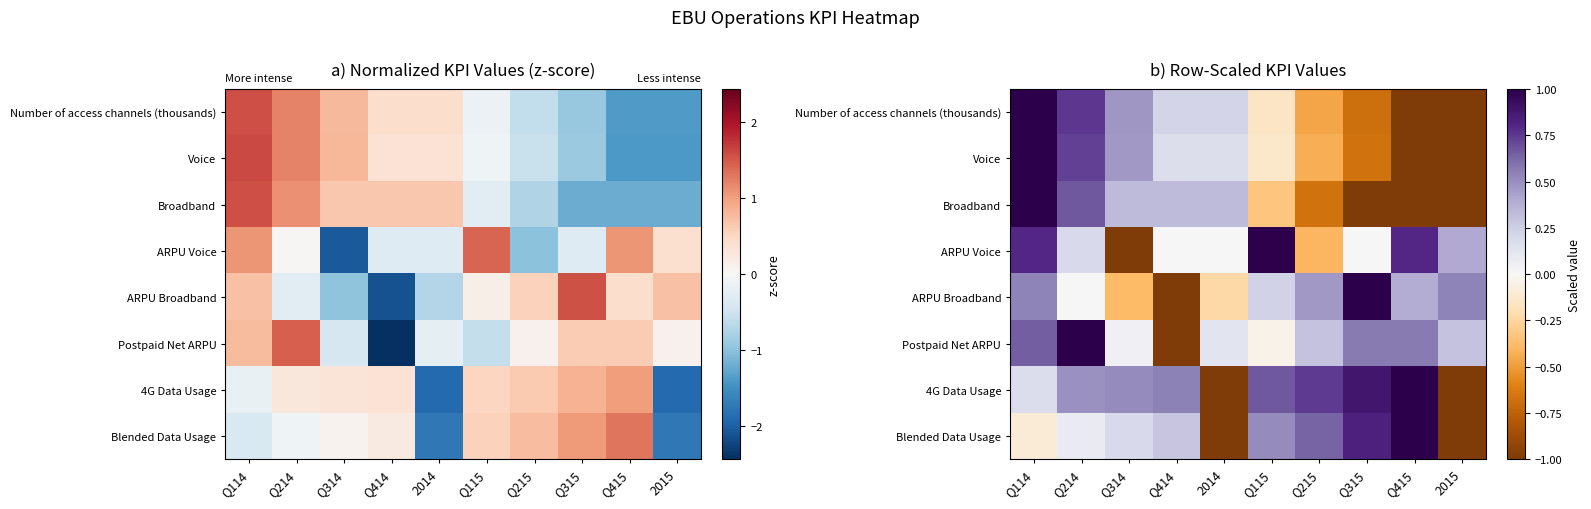

Is the value of Voice at 2015 greater than the value of ARPU Voice at Q415?

No